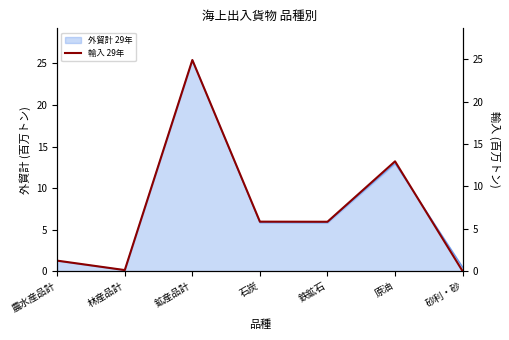

At which label does the data first exceed 5?

鉱産品計